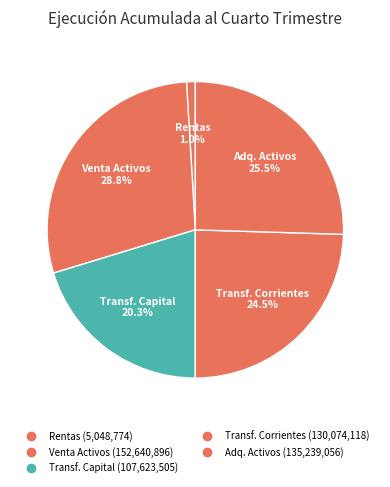

Count the number of slices in the pie.

5